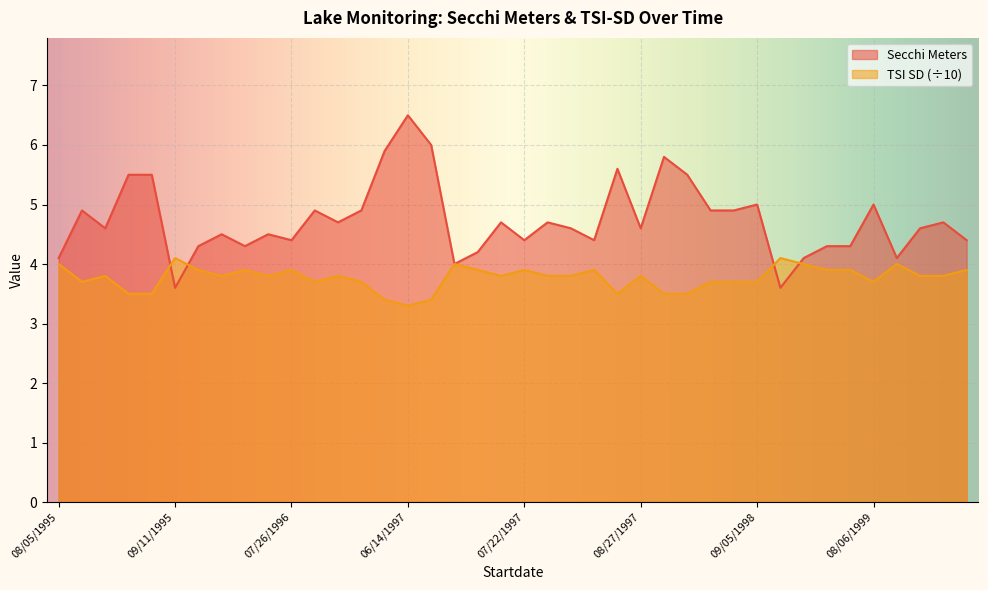

At which category does the chart reach its minimum across all series?

06/14/1997